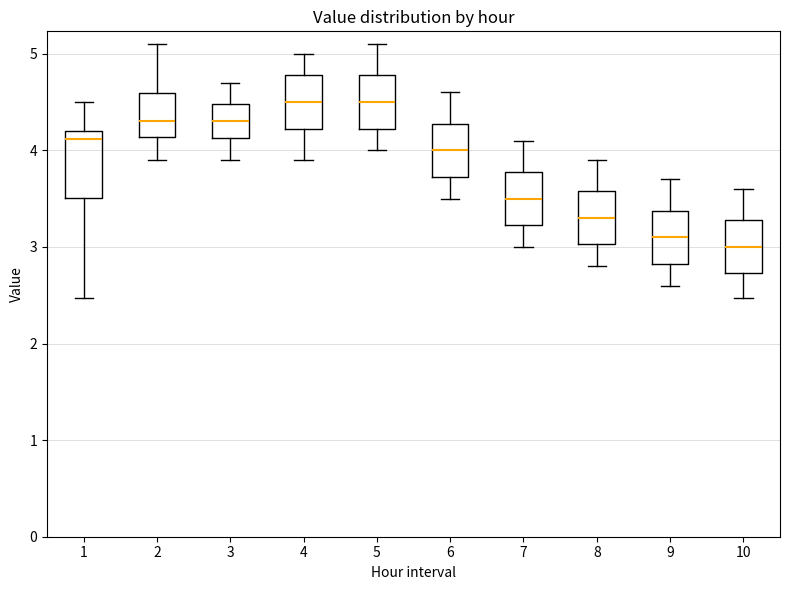

Where is the lower edge of the box at x = 8 on the y-axis? The values are not printed on the chart, so give them approximately, as read against the axis.

3.0